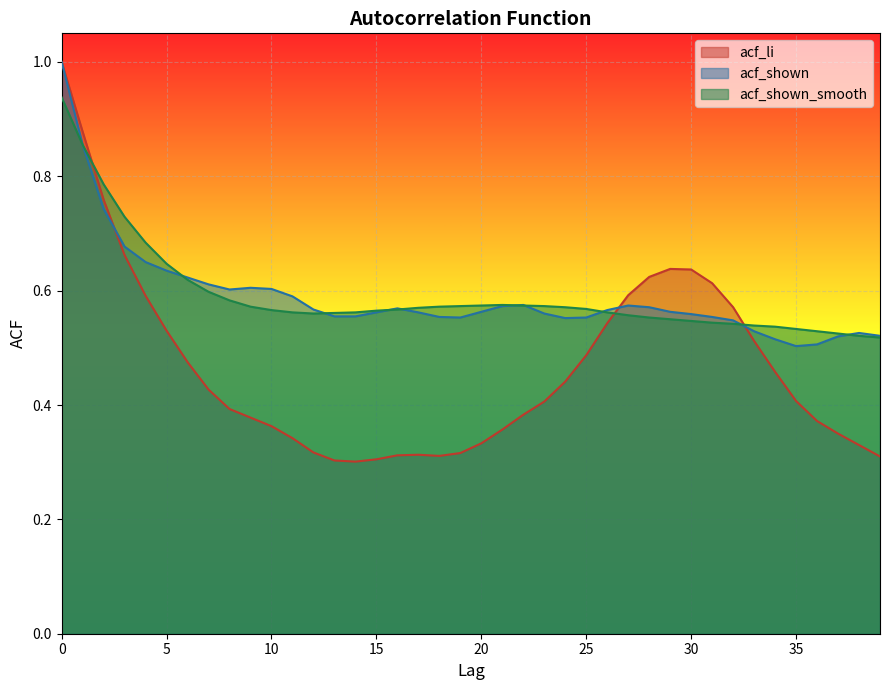

Count the number of categories in the chart.

40